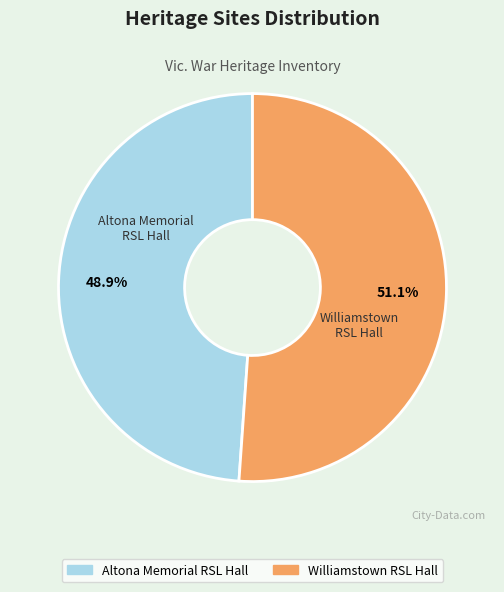

How much of the chart is everything except Altona Memorial RSL Hall?

51.1%